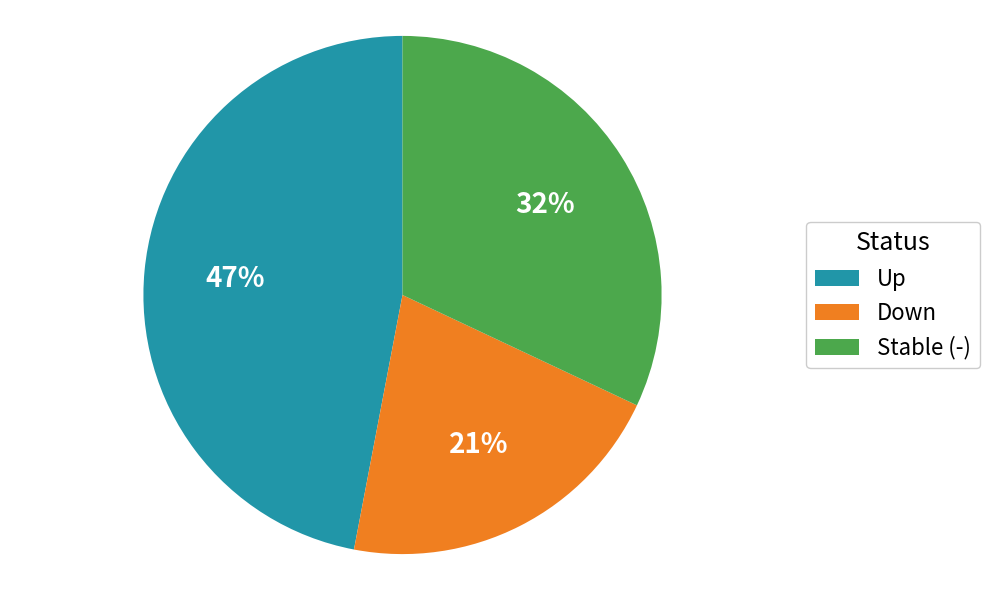

Is it true that Up is 55% of the pie?

False